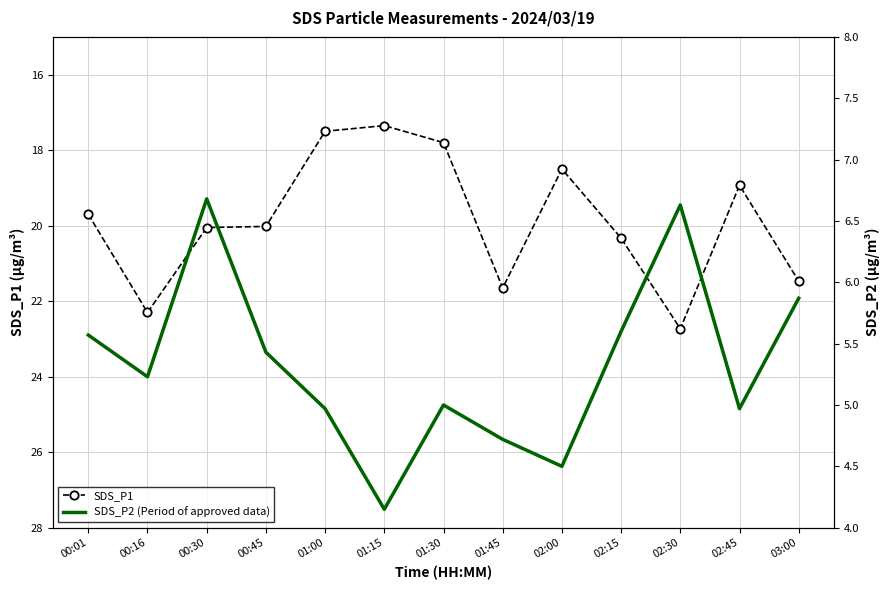

At which category does the chart reach its minimum across all series?

01:15